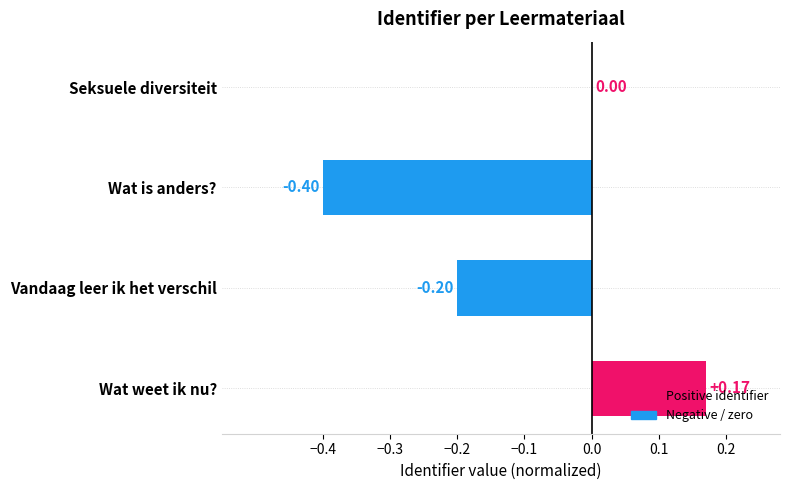

Which has a higher value, Seksuele diversiteit or Wat is anders??

Seksuele diversiteit